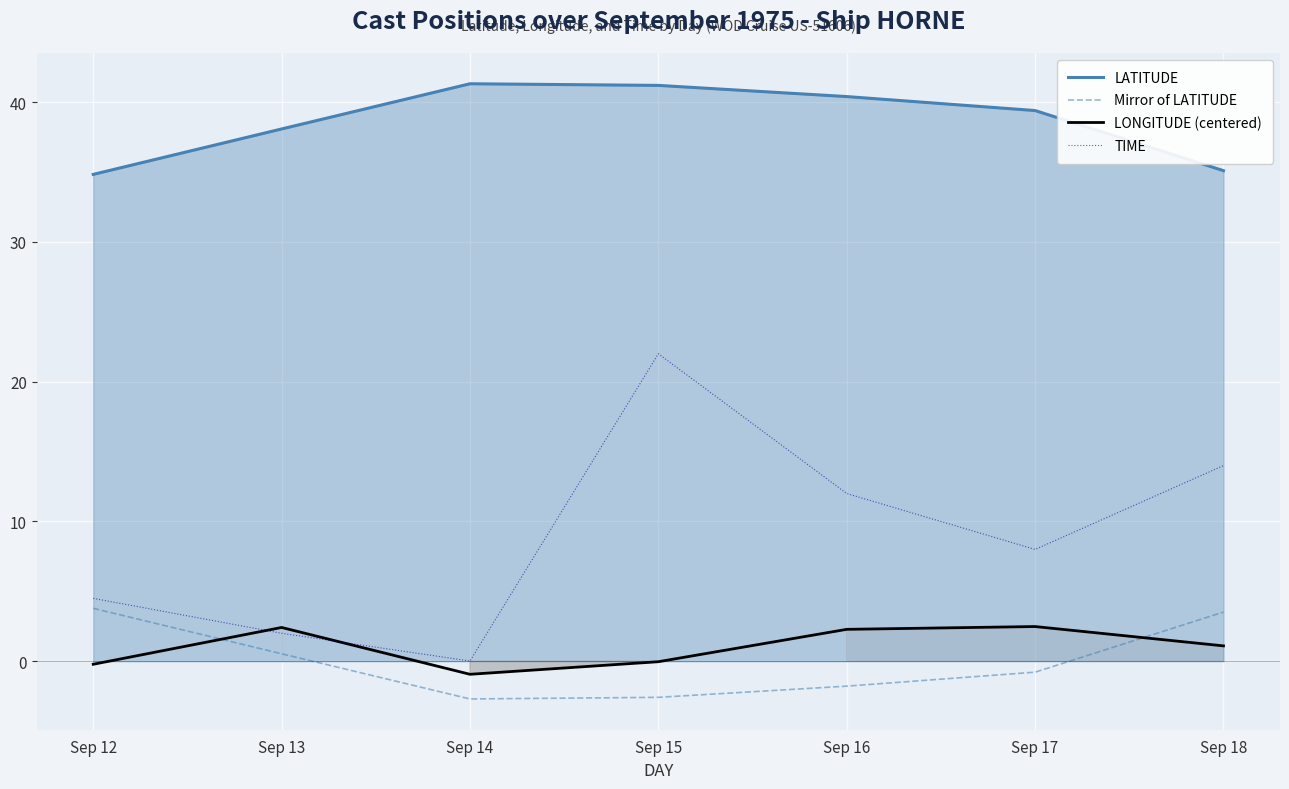

How many lines are shown in the chart?

4